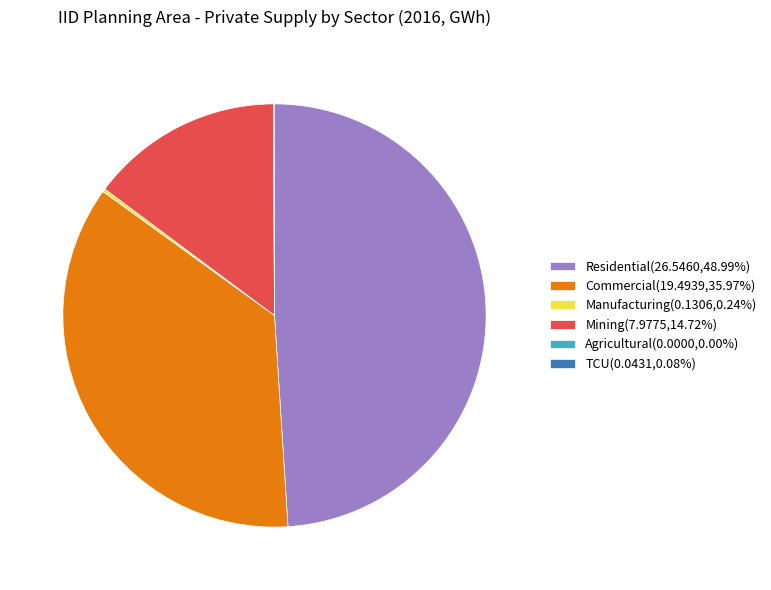

Does Residential(26.5460,48.99%) represent more than half of the total?

No